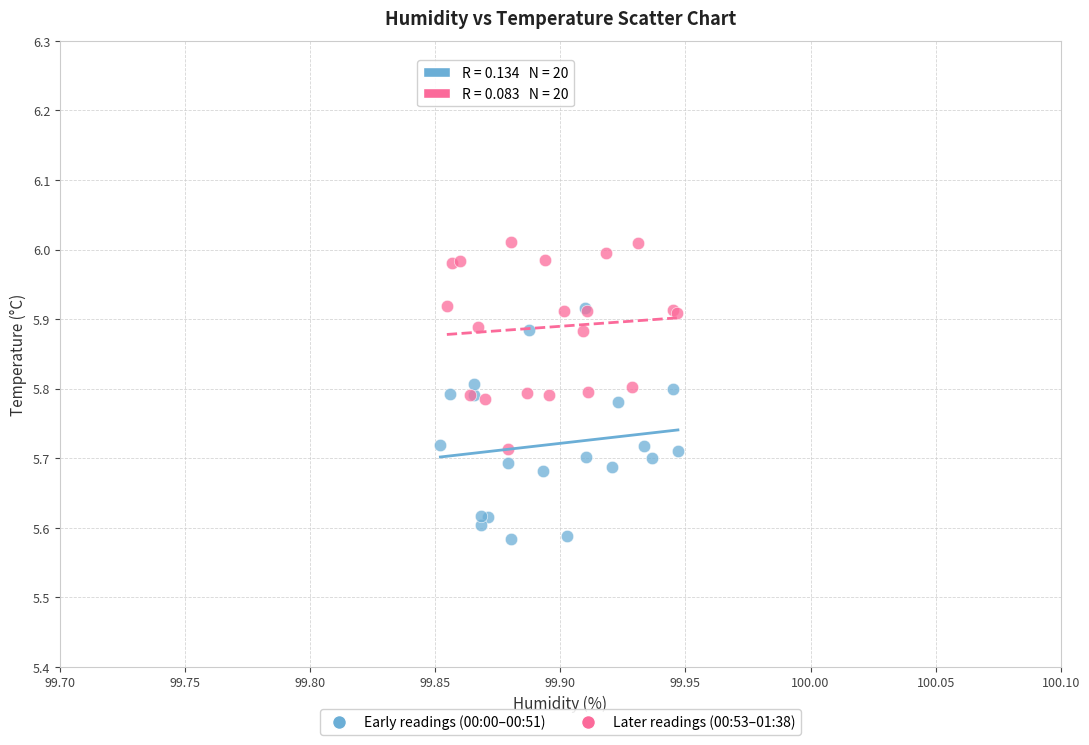

What are all the series names shown in the legend?

Early readings (00:00–00:51), Later readings (00:53–01:38)